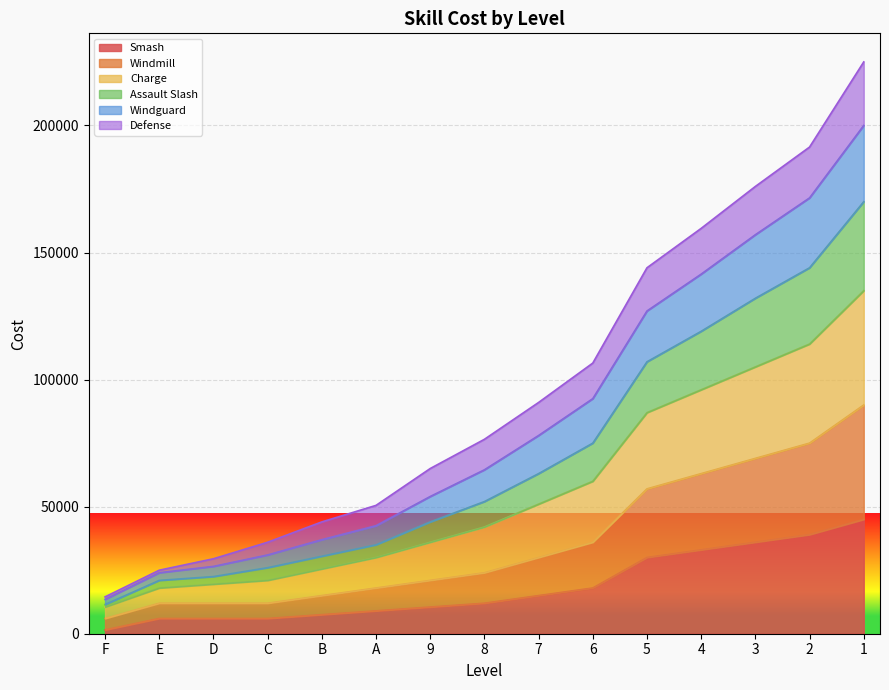

True or false: Smash and Charge intersect in this chart.

False